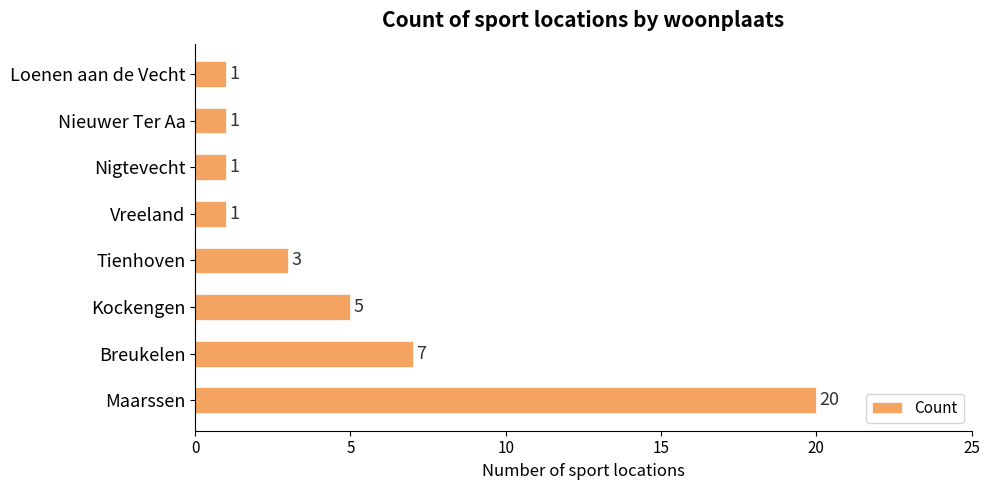

What is the change in value from Maarssen to Nieuwer Ter Aa?

-19